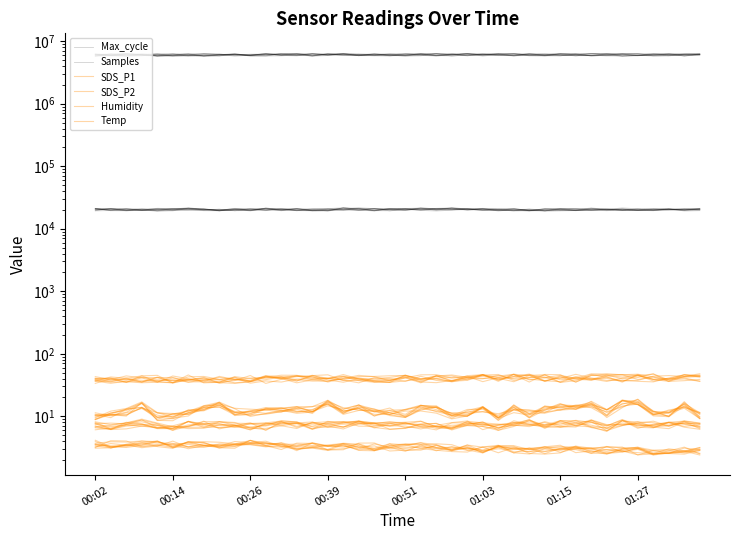

At 21, list the series in order from largest to smallest.

Samples, Max_cycle, Humidity, SDS_P1, SDS_P2, Temp